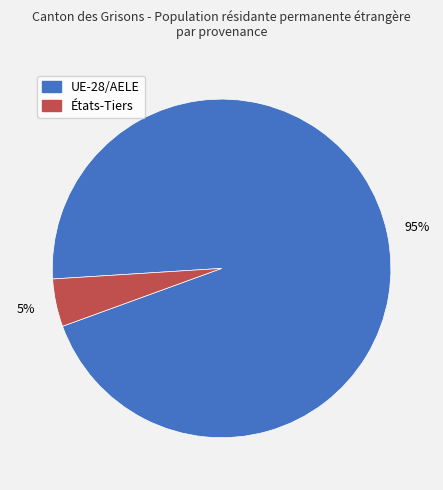

How many slices are in this pie chart?

2